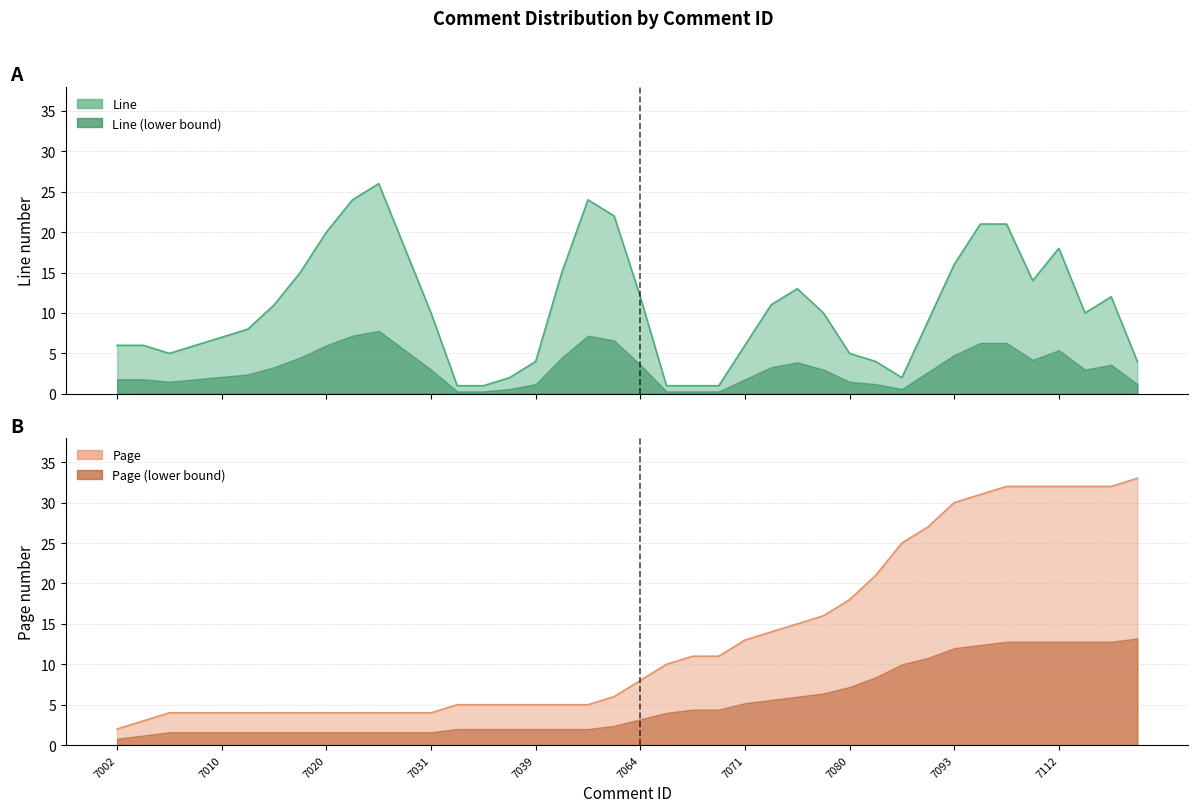

What is the change in value from 7067 to 7089?

+16